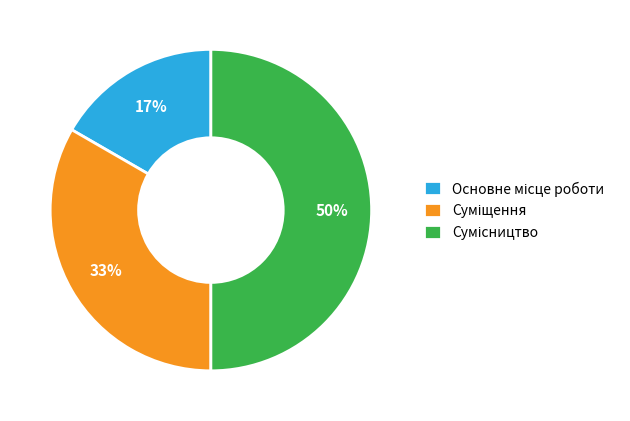

To the nearest percent, what is the average slice percentage?

33%